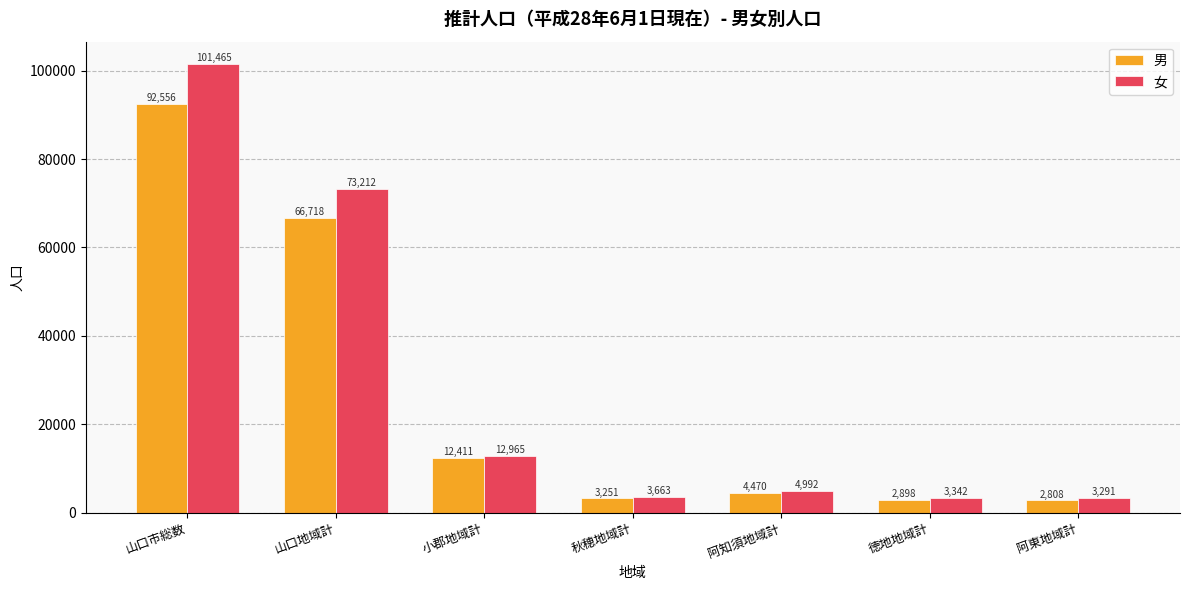

True or false: 女 has a value of 73212 at 山口地域計.

True